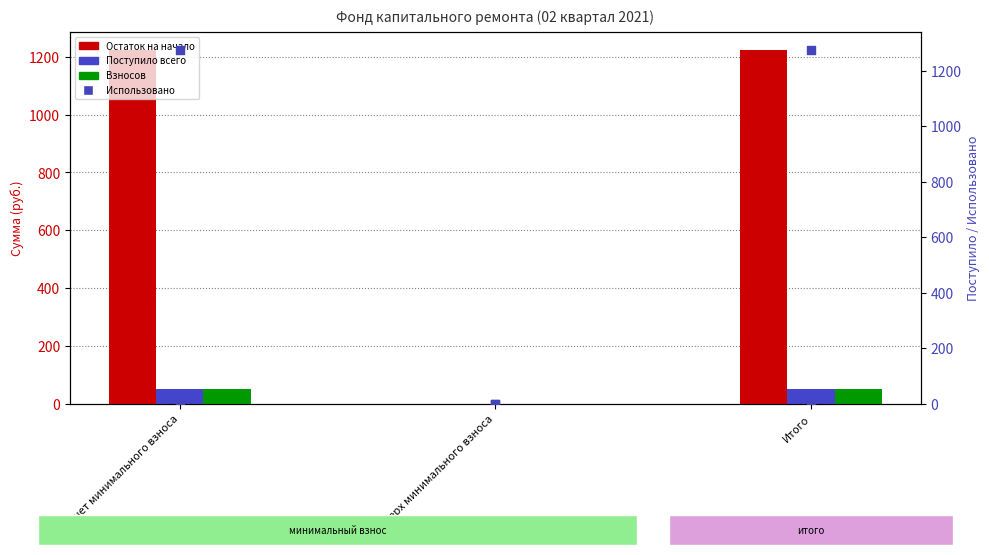

Is the value of Поступило всего at за счет минимального взноса greater than the value of Остаток на конец at Итого?

No